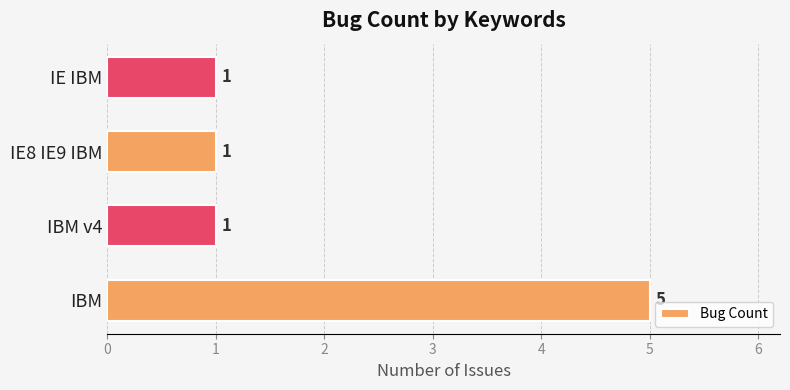

Count the values in the range 1 to 5.

4